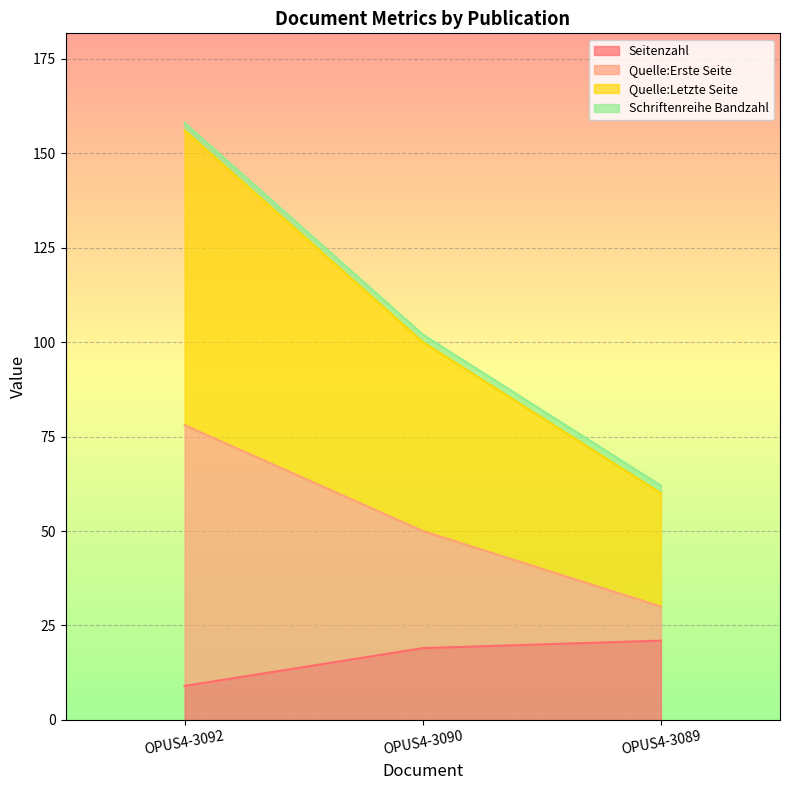

At how many categories does at least one series exceed 142?

1